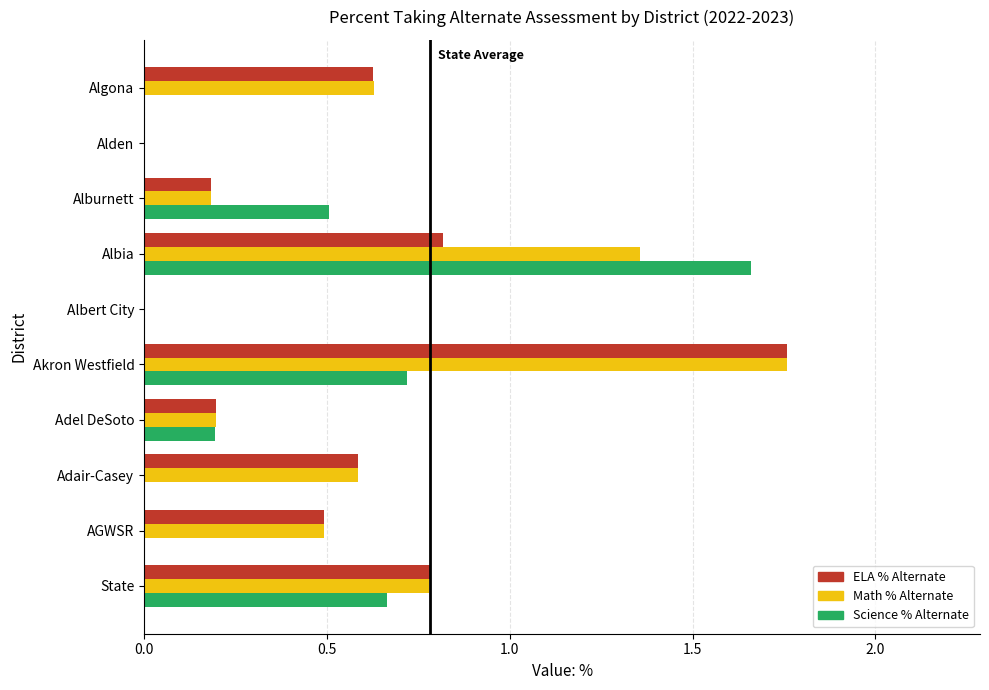

At which label does ELA % Alternate reach its peak?

Akron Westfield